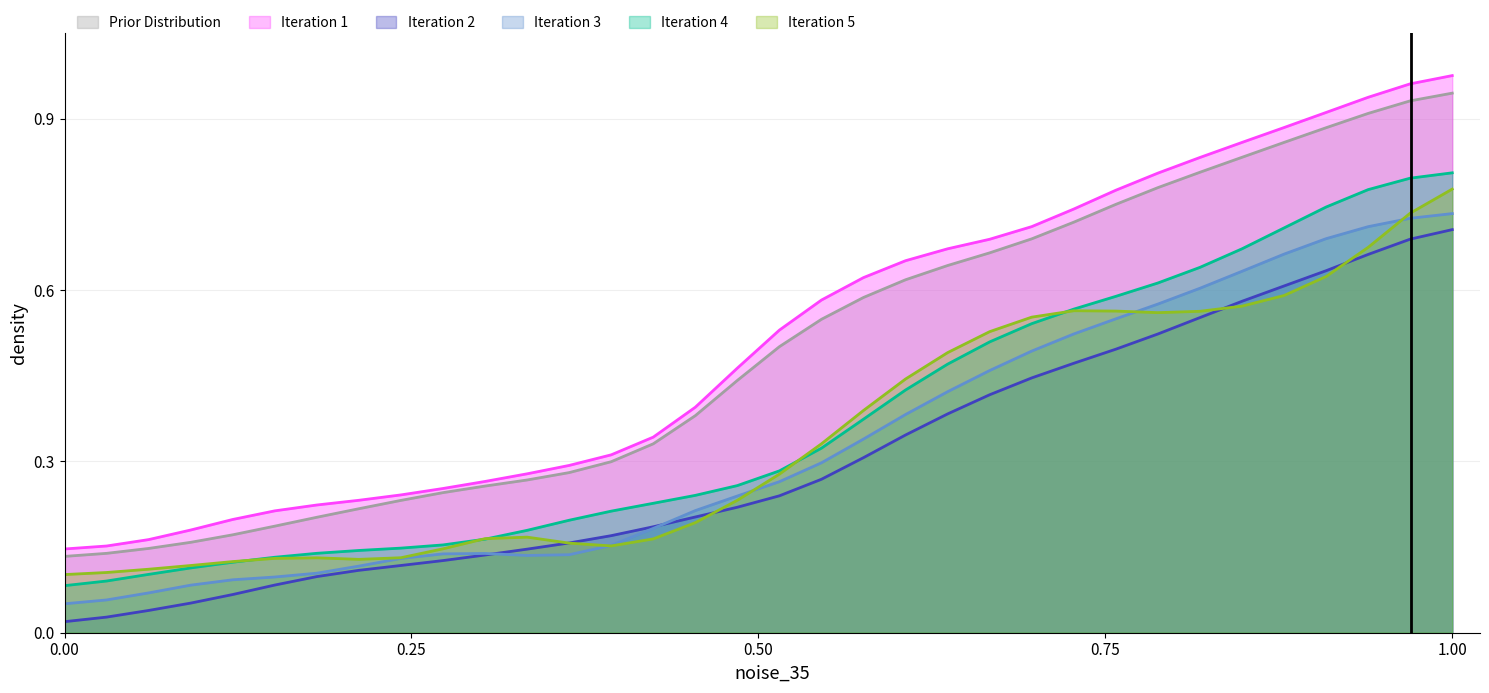

Which series has the largest total across all categories?

Iteration 1